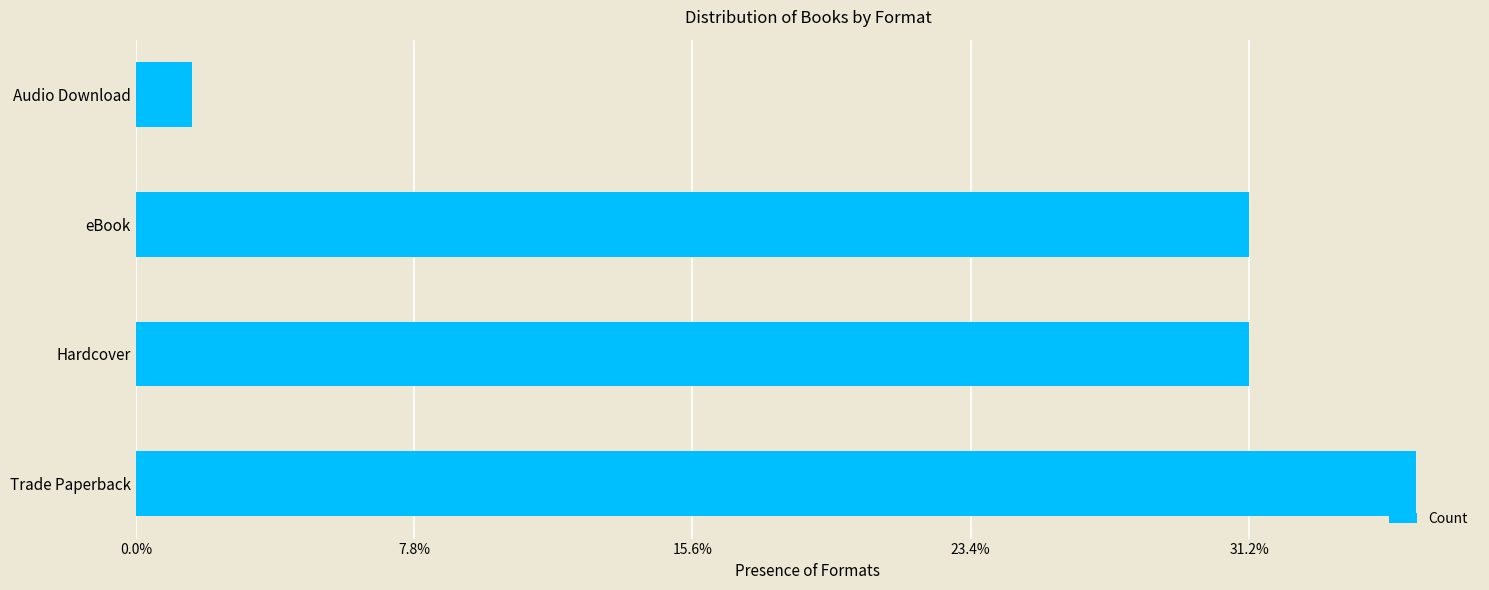

What is the sum of all values?

64